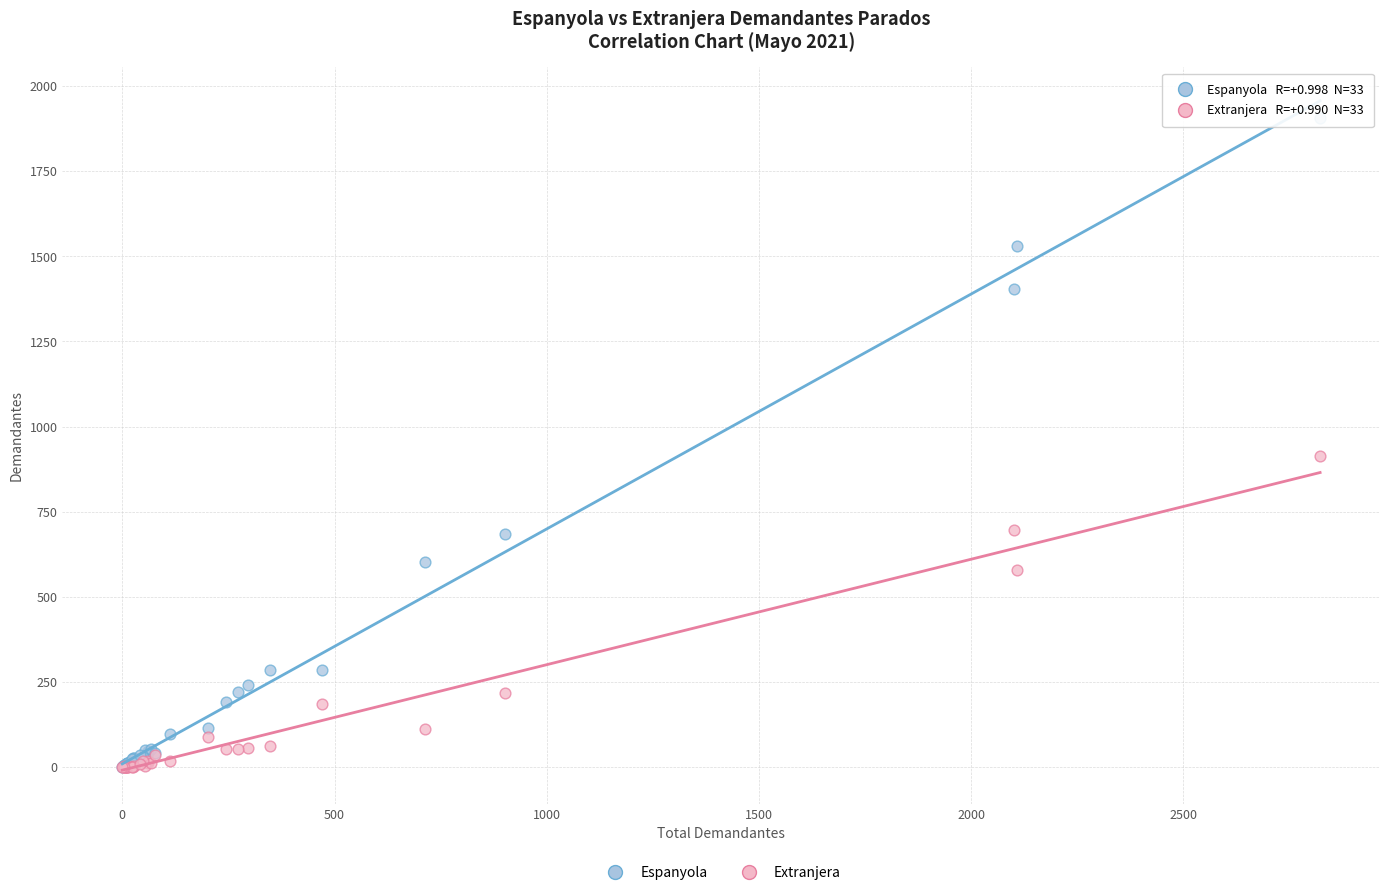

Across all series, what Y value is closest to 954?

914